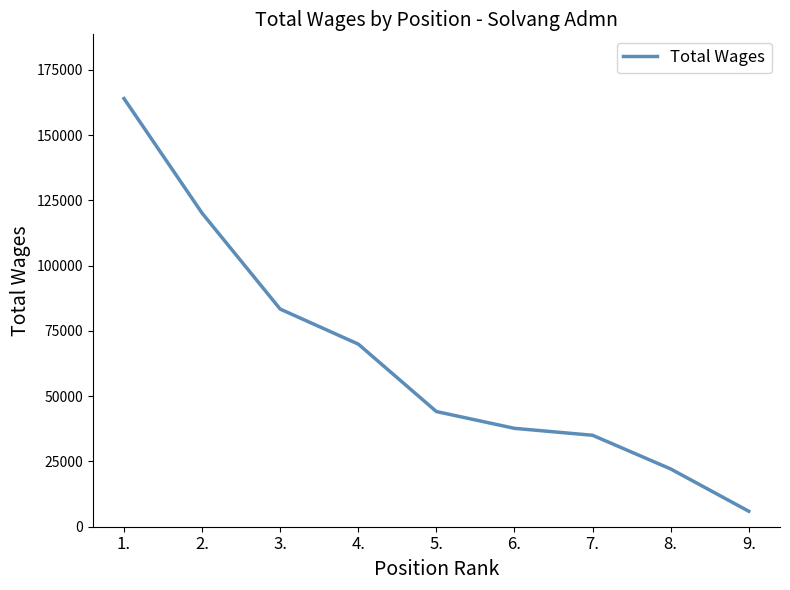

What is the difference between the values at 2. and 7.?

85068